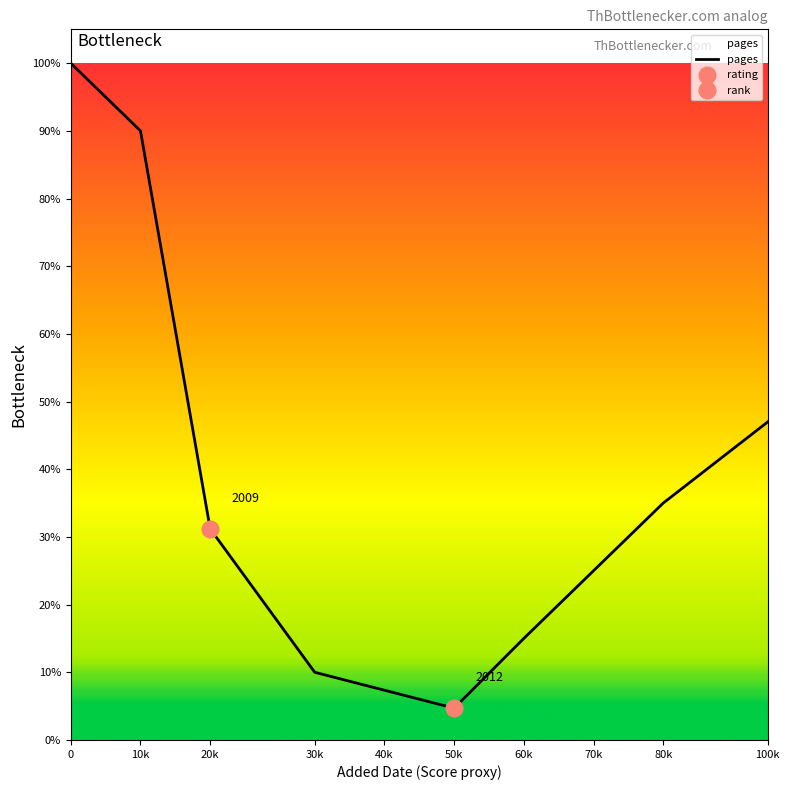

Which category has the lowest value in the pages series?

50k